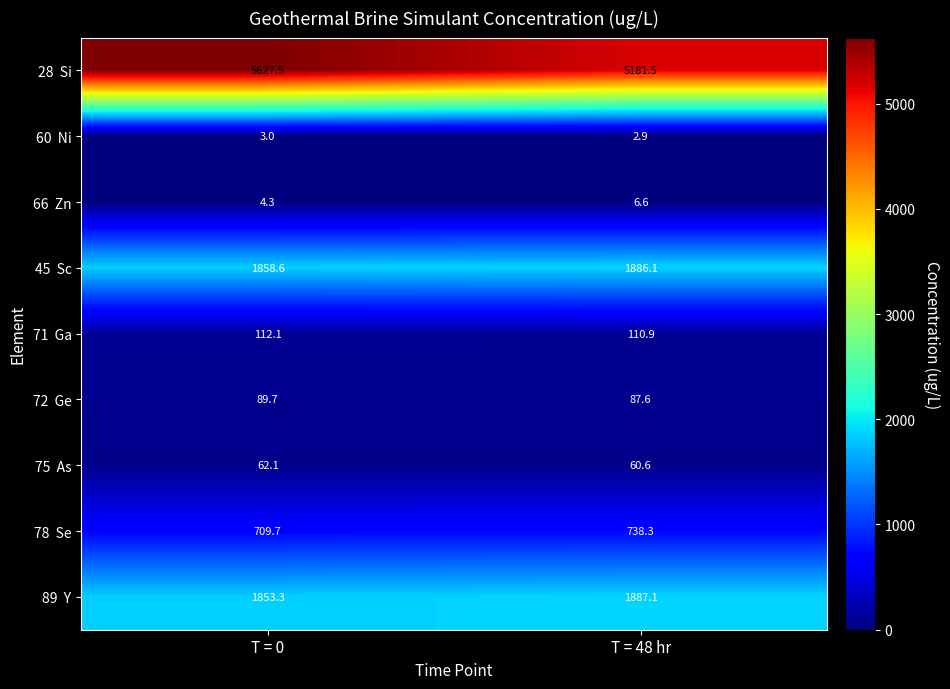

What is the maximum value shown in the chart?

5627.5